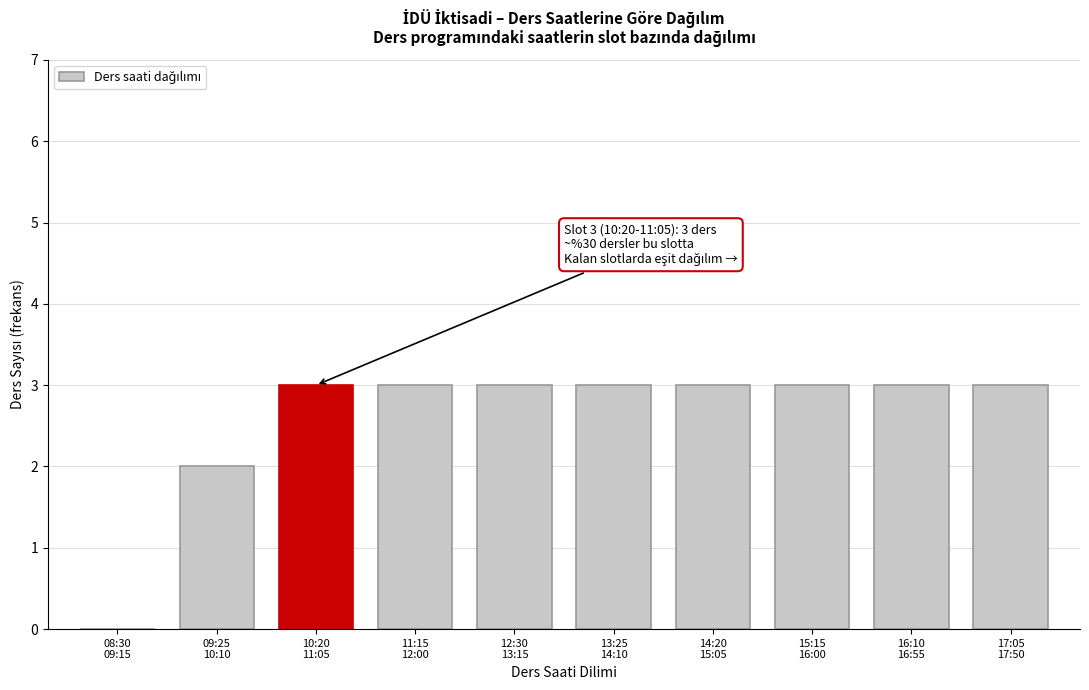

What is the maximum value shown in the chart?

3